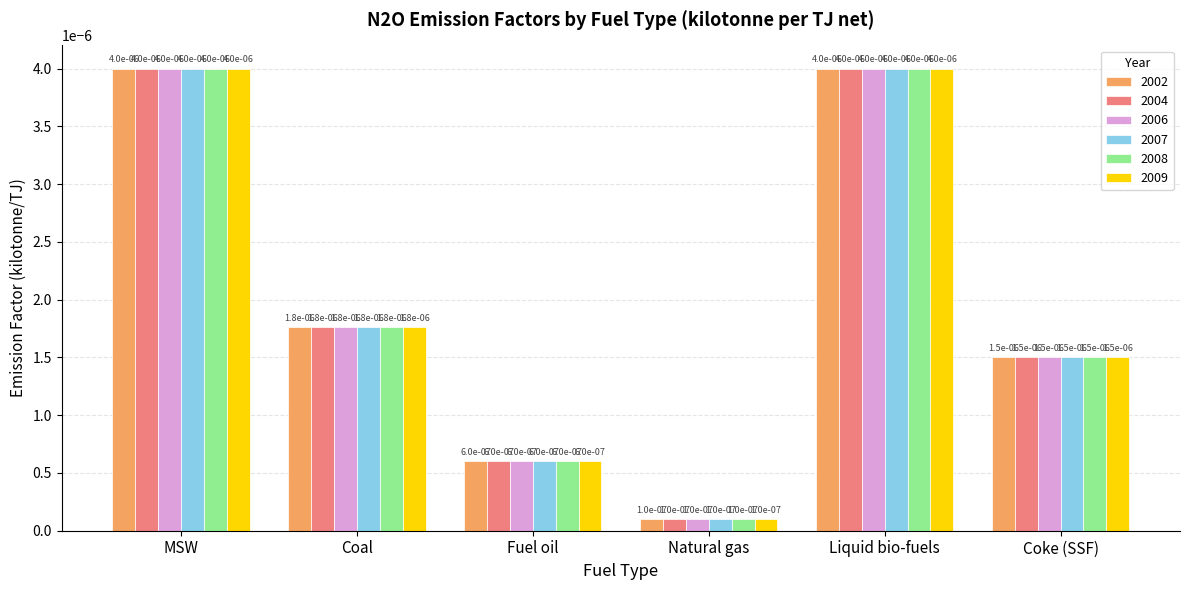

The value of 2002 at Coke (SSF) is 0.0. True or false?

False